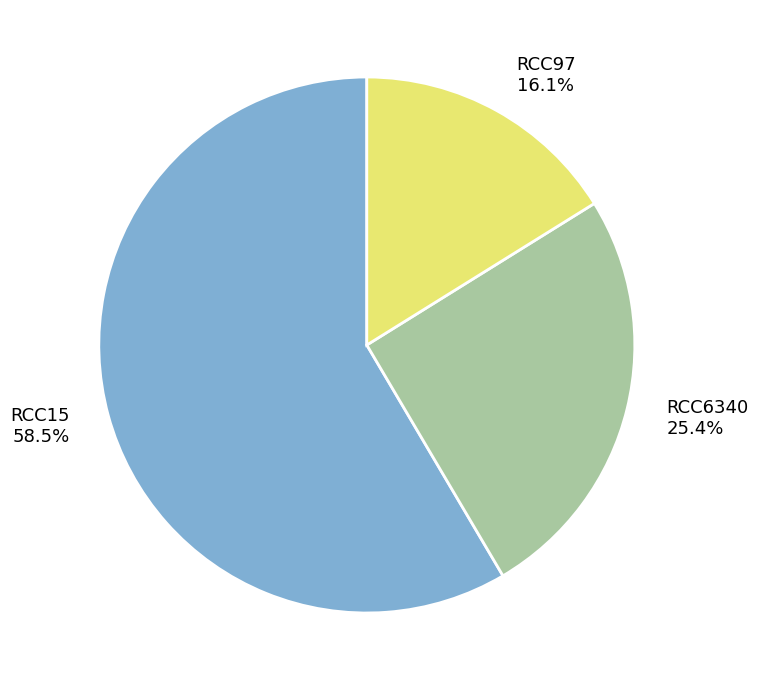

To the nearest percent, what is the average slice percentage?

33%